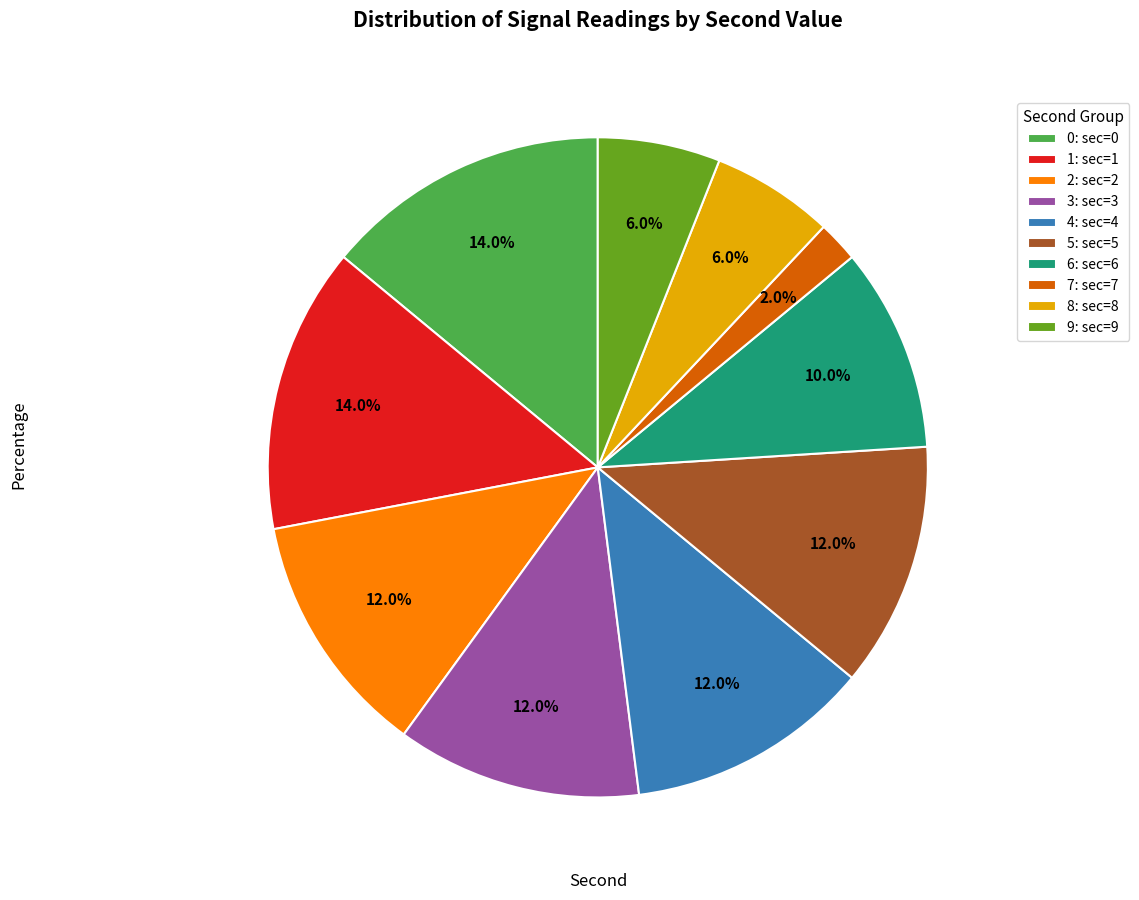

What percentage is NOT represented by 5: sec=5?

88.0%